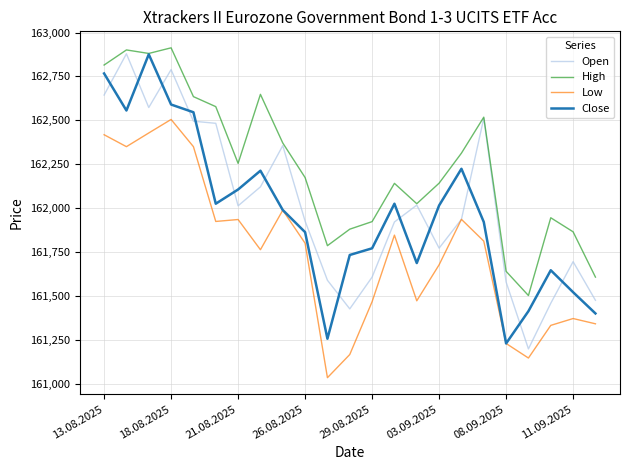

True or false: Low and High cross at least once.

False